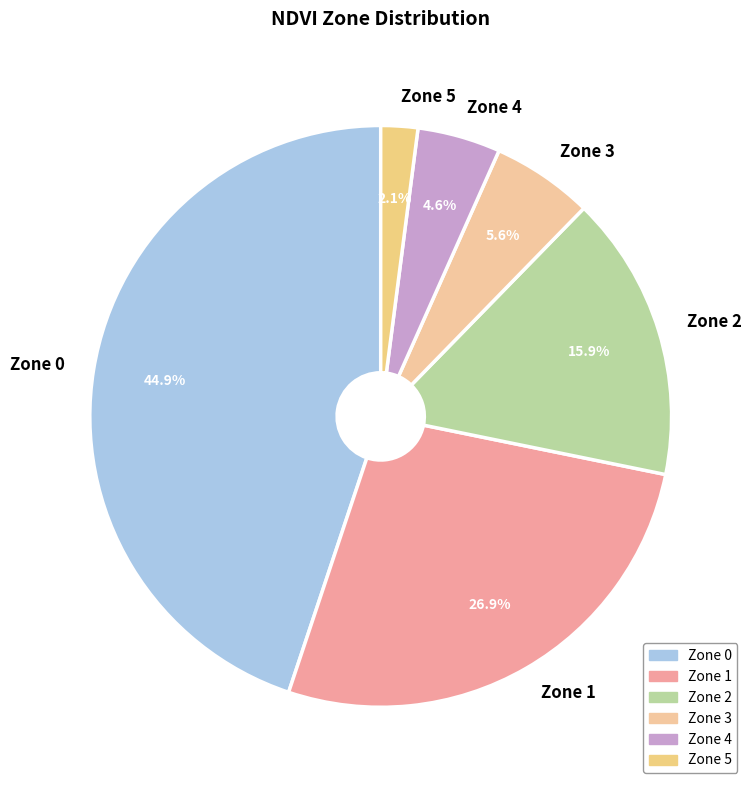

Is Zone 4 the majority of the pie?

No